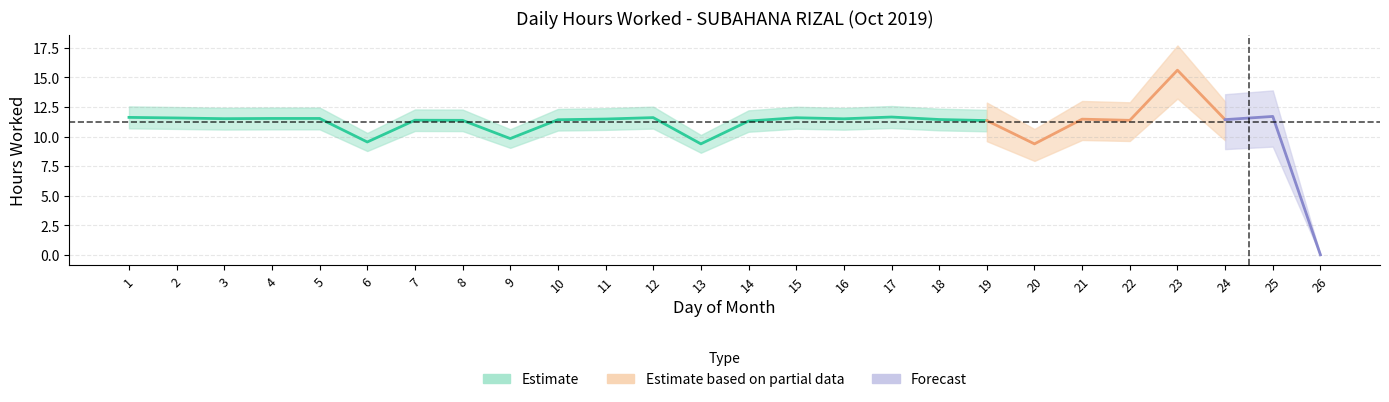

How many data points are less than 11?

5